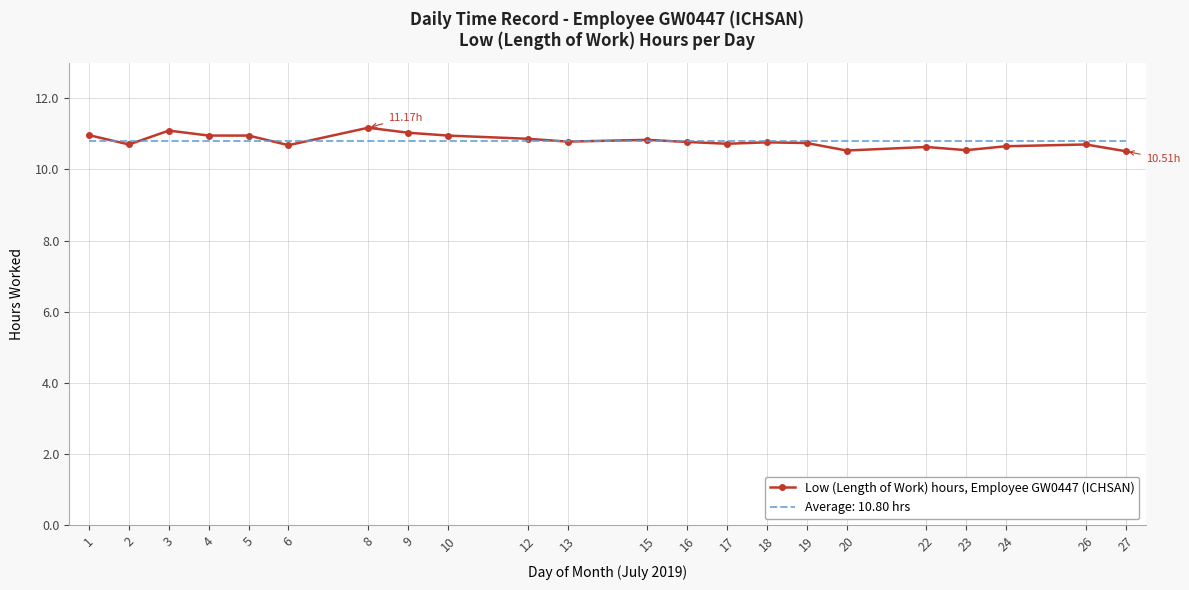

List the series in order of their peak value, highest first.

Low (Length of Work) hours, Employee GW0447 (ICHSAN), Average: 10.80 hrs